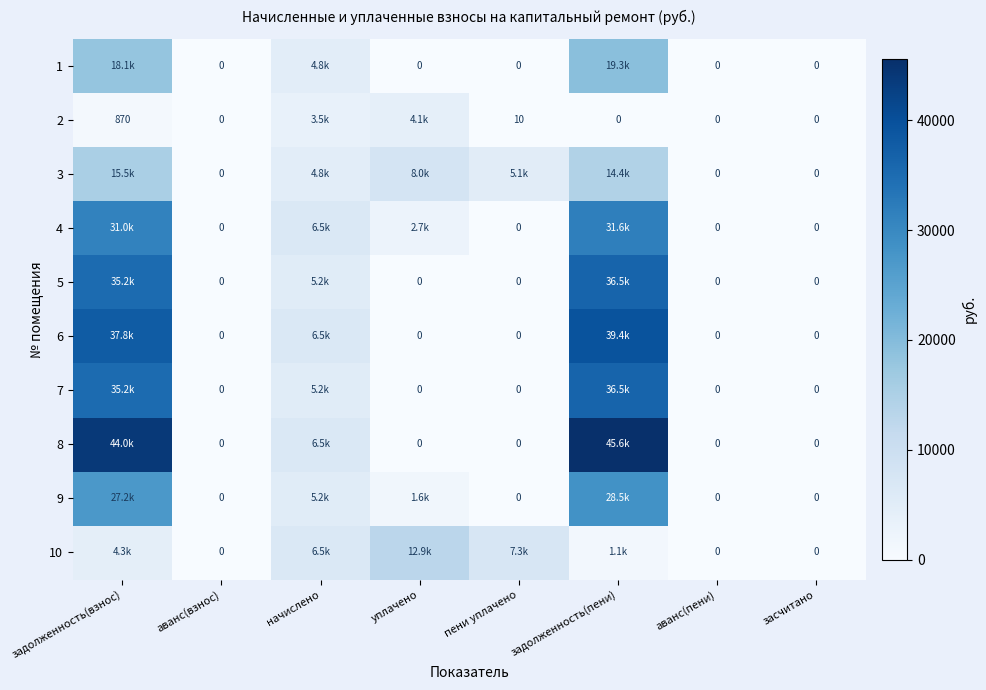

At which category does the chart reach its minimum across all series?

аванс(взнос)